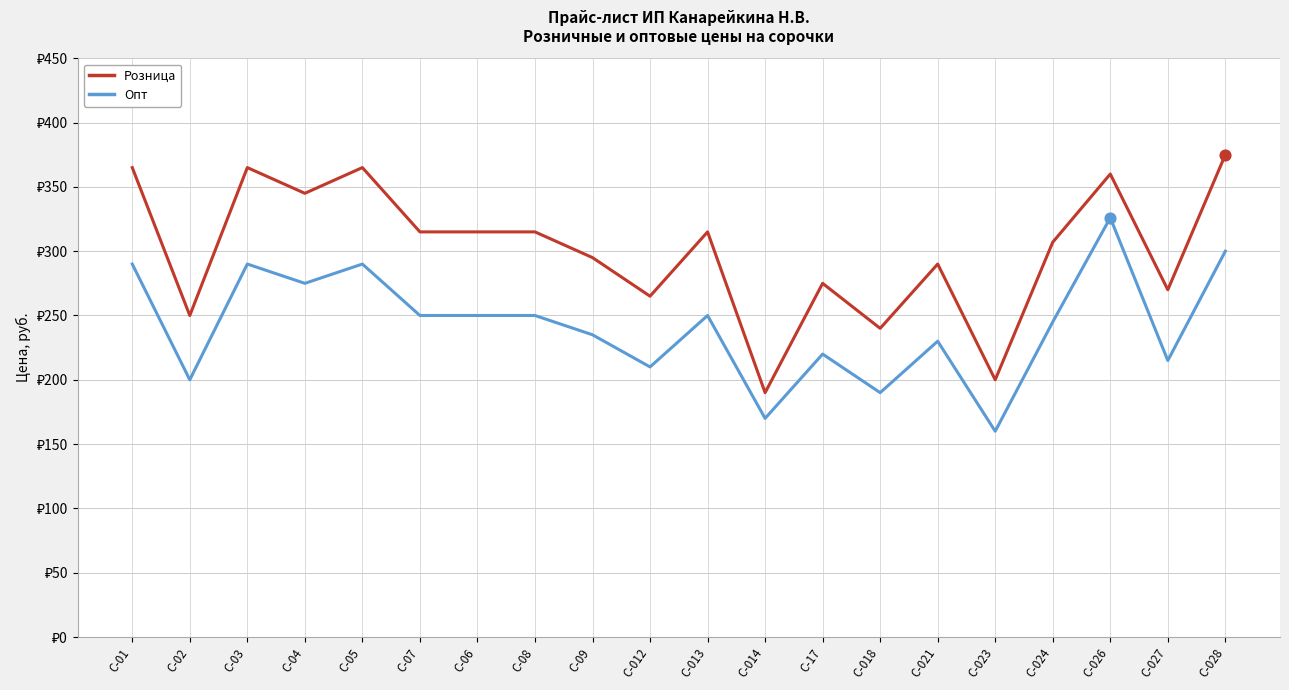

What are all the series names shown in the legend?

Розница, Опт